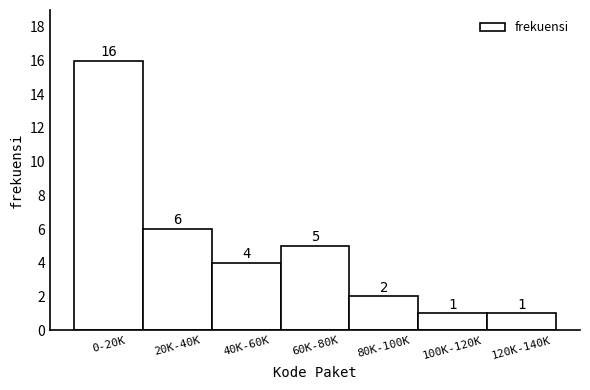

Reading left to right, list all the values displayed in this chart.

0-20K=16	20K-40K=6	40K-60K=4	60K-80K=5	80K-100K=2	100K-120K=1	120K-140K=1